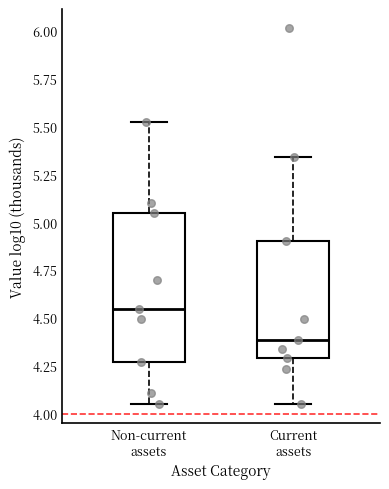

Where is the lower edge of the box for Current assets on the y-axis? The values are not printed on the chart, so give them approximately, as read against the axis.

4.30